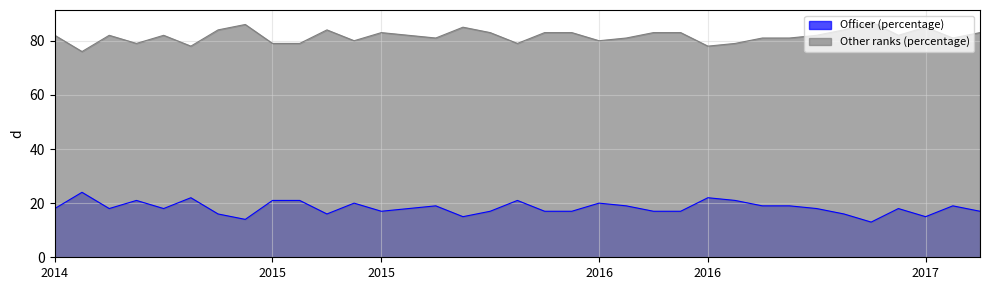

What is the total value across all series at June 2014?

100